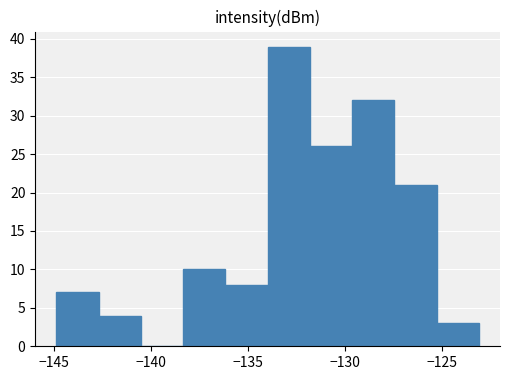

How tall is the bar that spans -142.5 to -140.5 on the x-axis? Neither the bar edges nor the heights are printed on the chart, so give them approximately, as read against the axes.

4